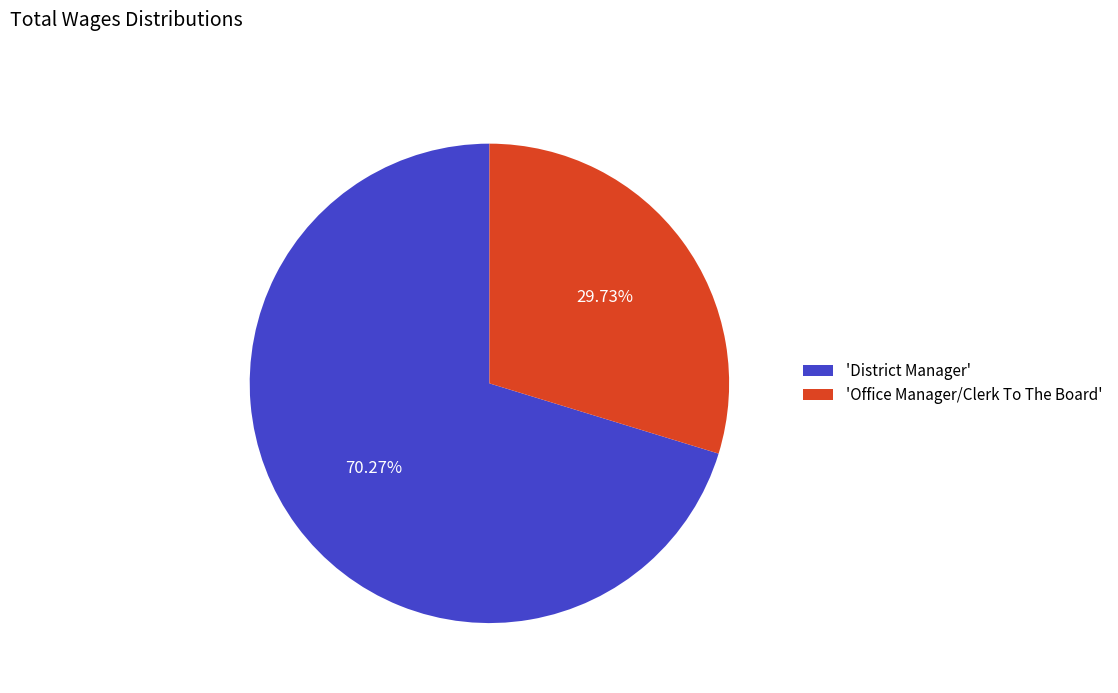

What is the ratio of the value at 'Office Manager/Clerk To The Board' to the value at 'District Manager'?

0.4